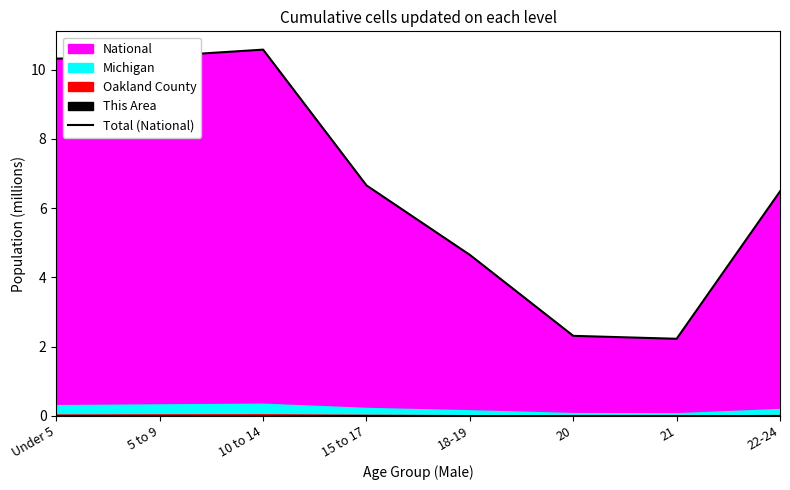

Approximately how many times larger is the value at 5 to 9 compared to 22-24?

1.6